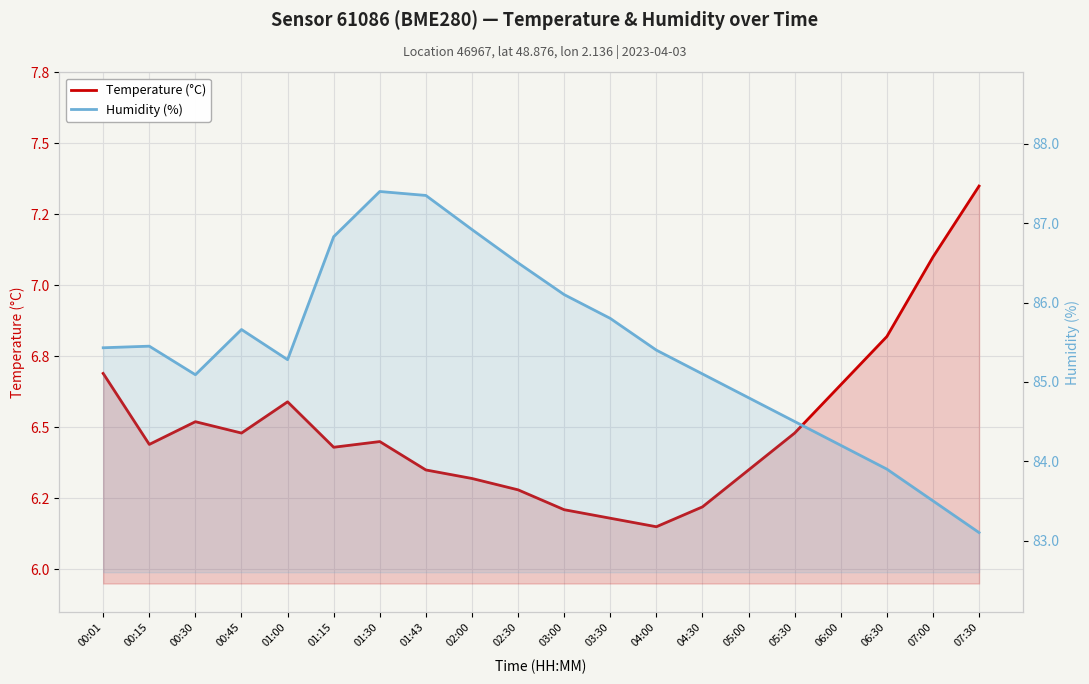

What is the value of the Humidity (%) point at the 9th from the left?

86.9